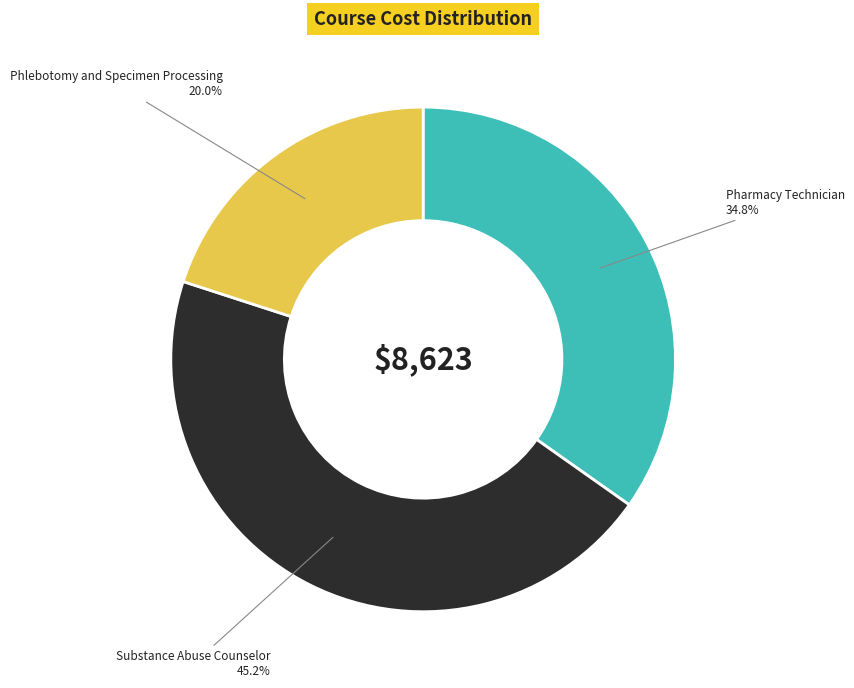

To the nearest percent, what is the difference between the Phlebotomy and Specimen Processing and Pharmacy Technician slice percentages?

15%